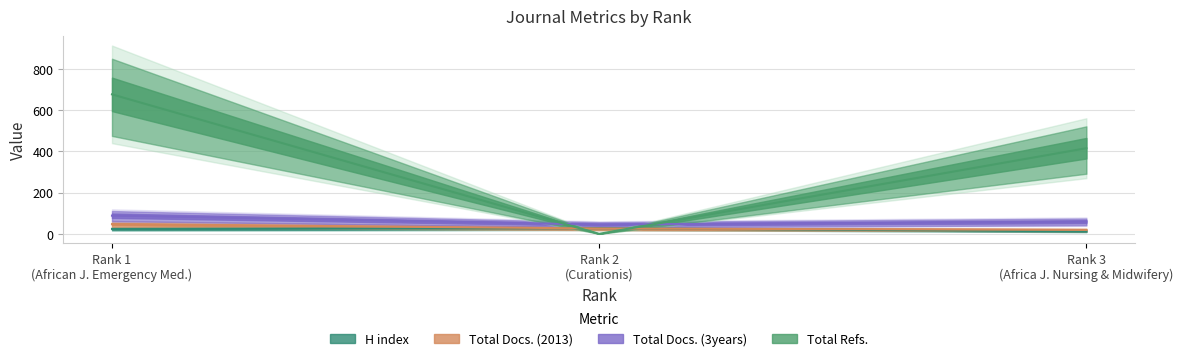

Which category has the lowest value in the H index series?

Rank 3 (Africa J. Nursing & Midwifery)